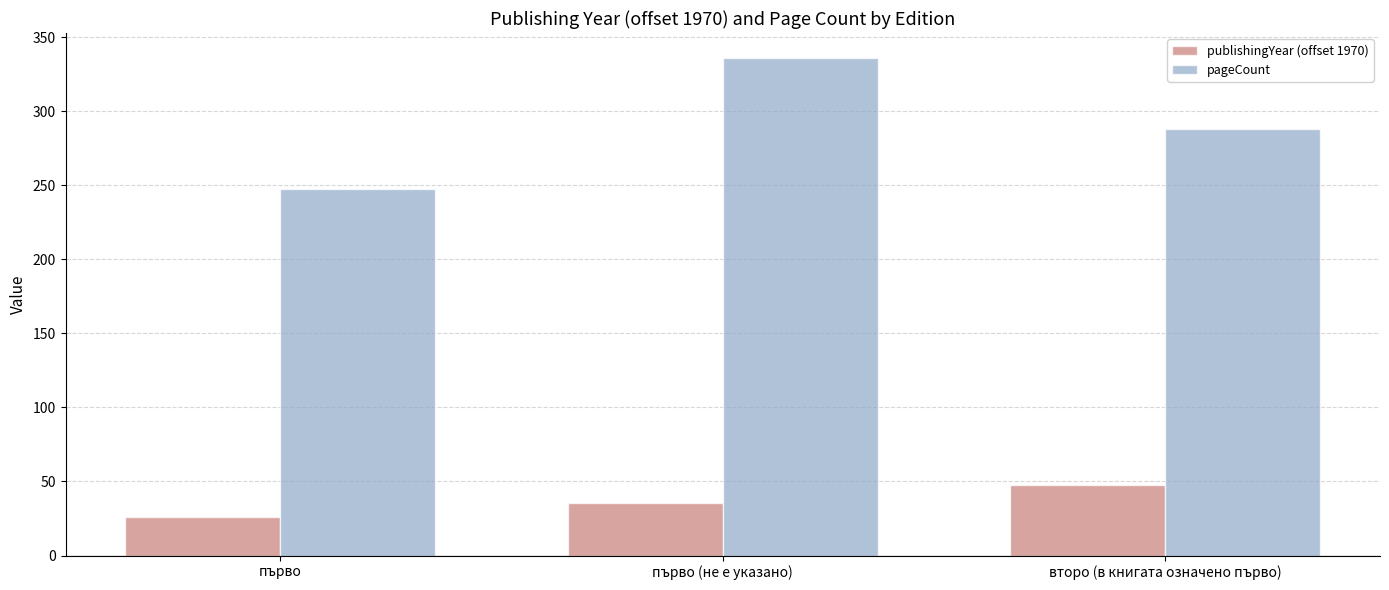

What is the maximum value shown in the chart?

336.0